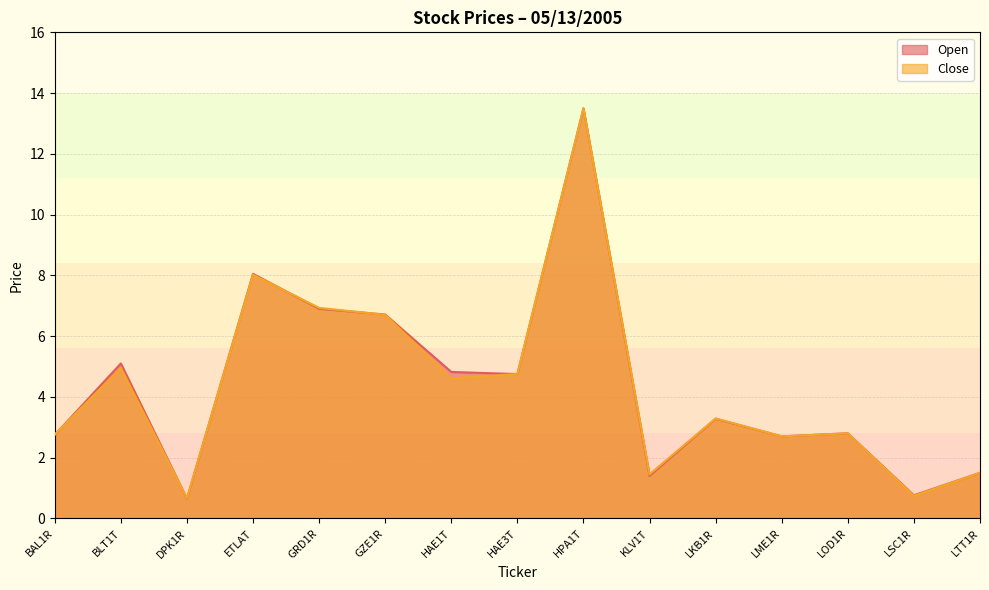

Which series changed the most between ETLAT and KLV1T?

Open